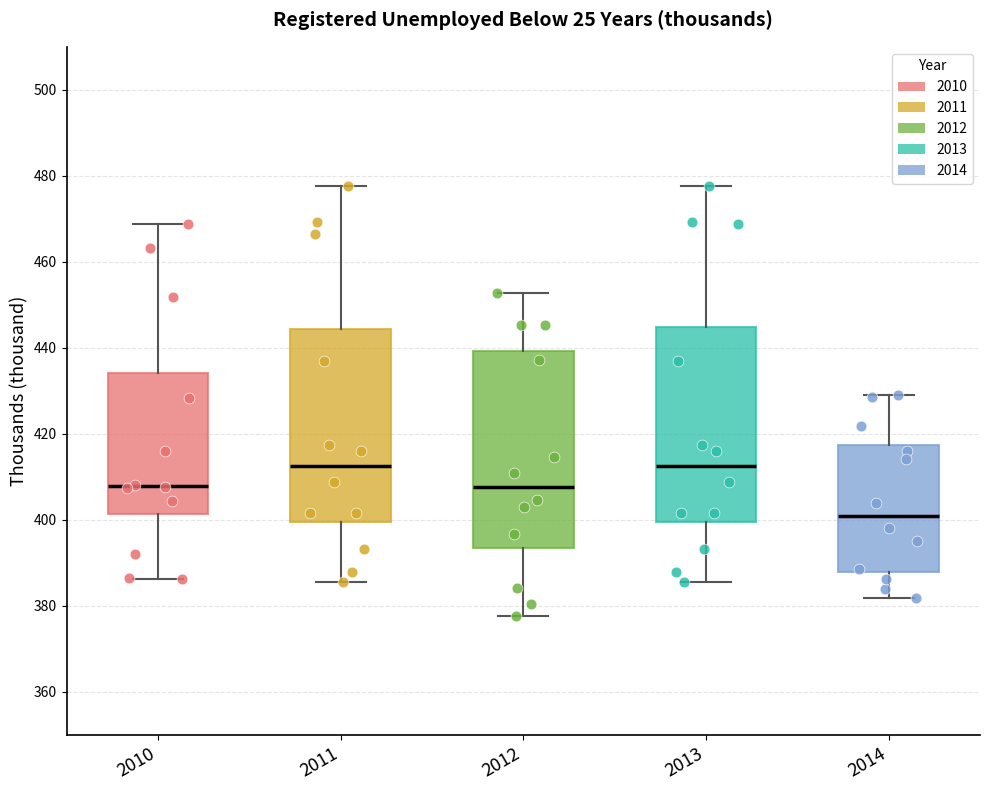

Reading left to right, read every box against the y-axis: the position of its median line, the range the box covers, and the ends of its whiskers. The values are not printed on the chart, so give them approximately, as read against the axis.

2010: median 408, box 402 to 434, whiskers 386 to 468
2011: median 412, box 400 to 444, whiskers 386 to 478
2012: median 408, box 394 to 440, whiskers 378 to 452
2013: median 412, box 400 to 444, whiskers 386 to 478
2014: median 400, box 388 to 418, whiskers 382 to 428